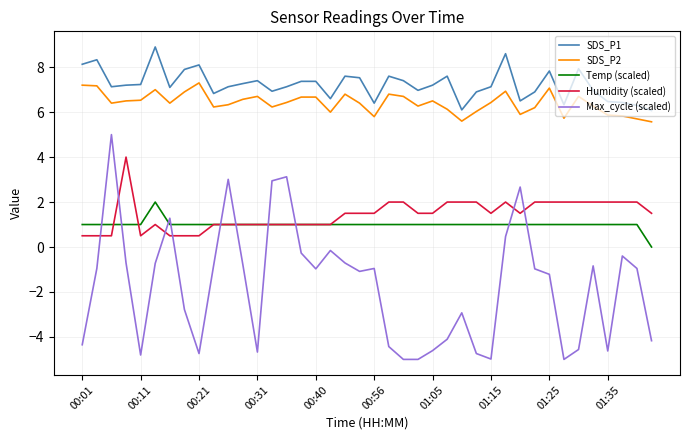

What is the maximum value for Temp (scaled)?

2.0